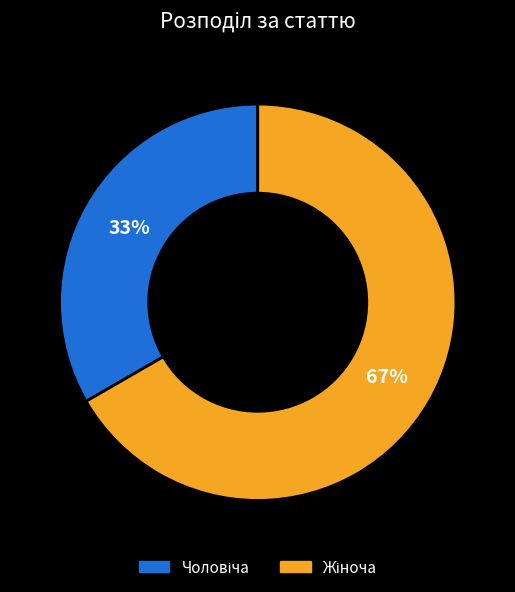

Does any single category account for the majority?

Yes